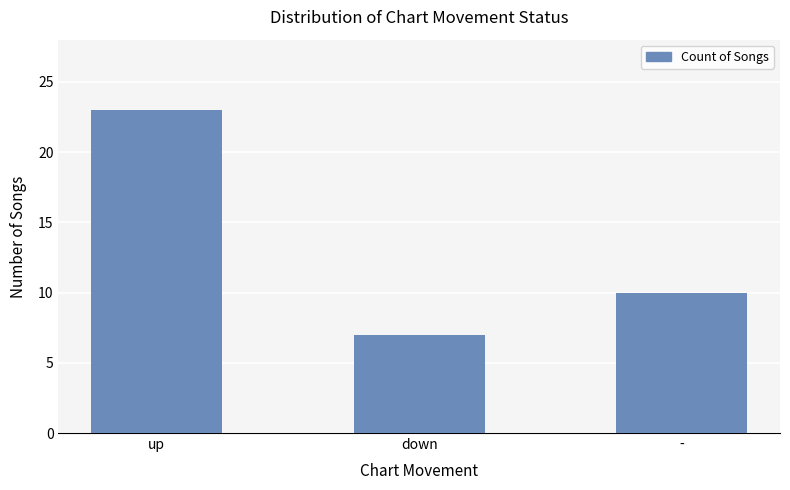

Between - and down, which is larger?

-